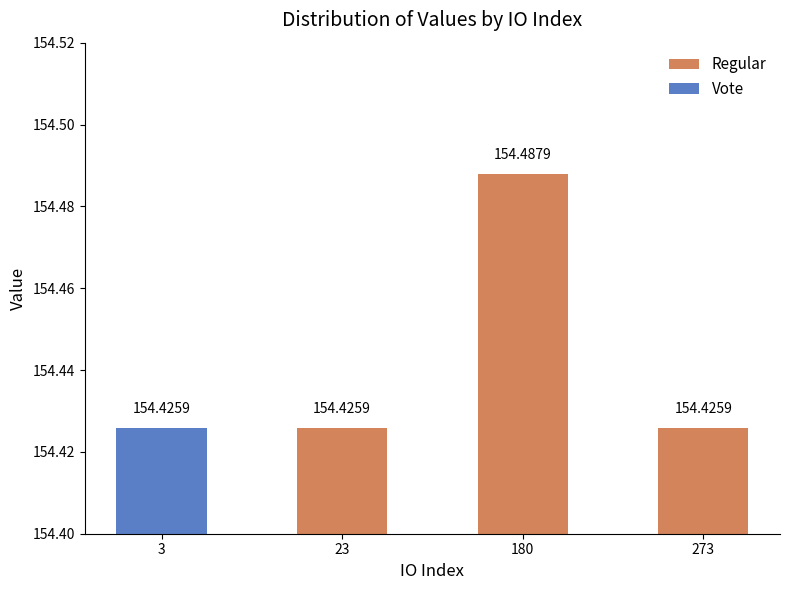

What is the ratio of the value at 180 to the value at 3?

1.0